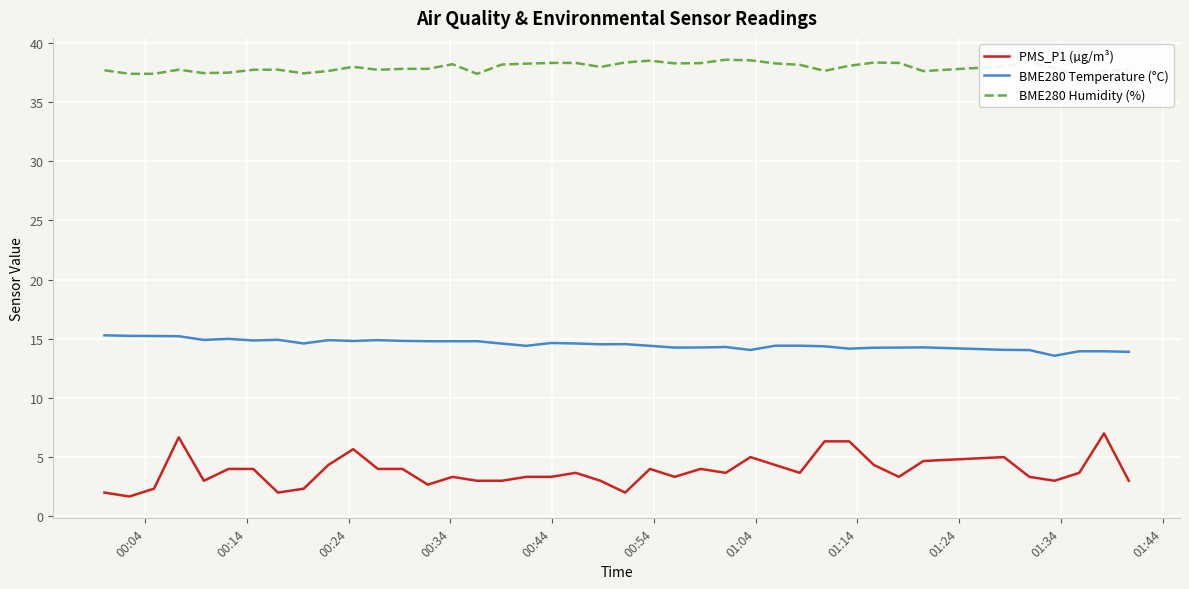

What is the highest value of the BME280 Temperature (°C) series?

15.3